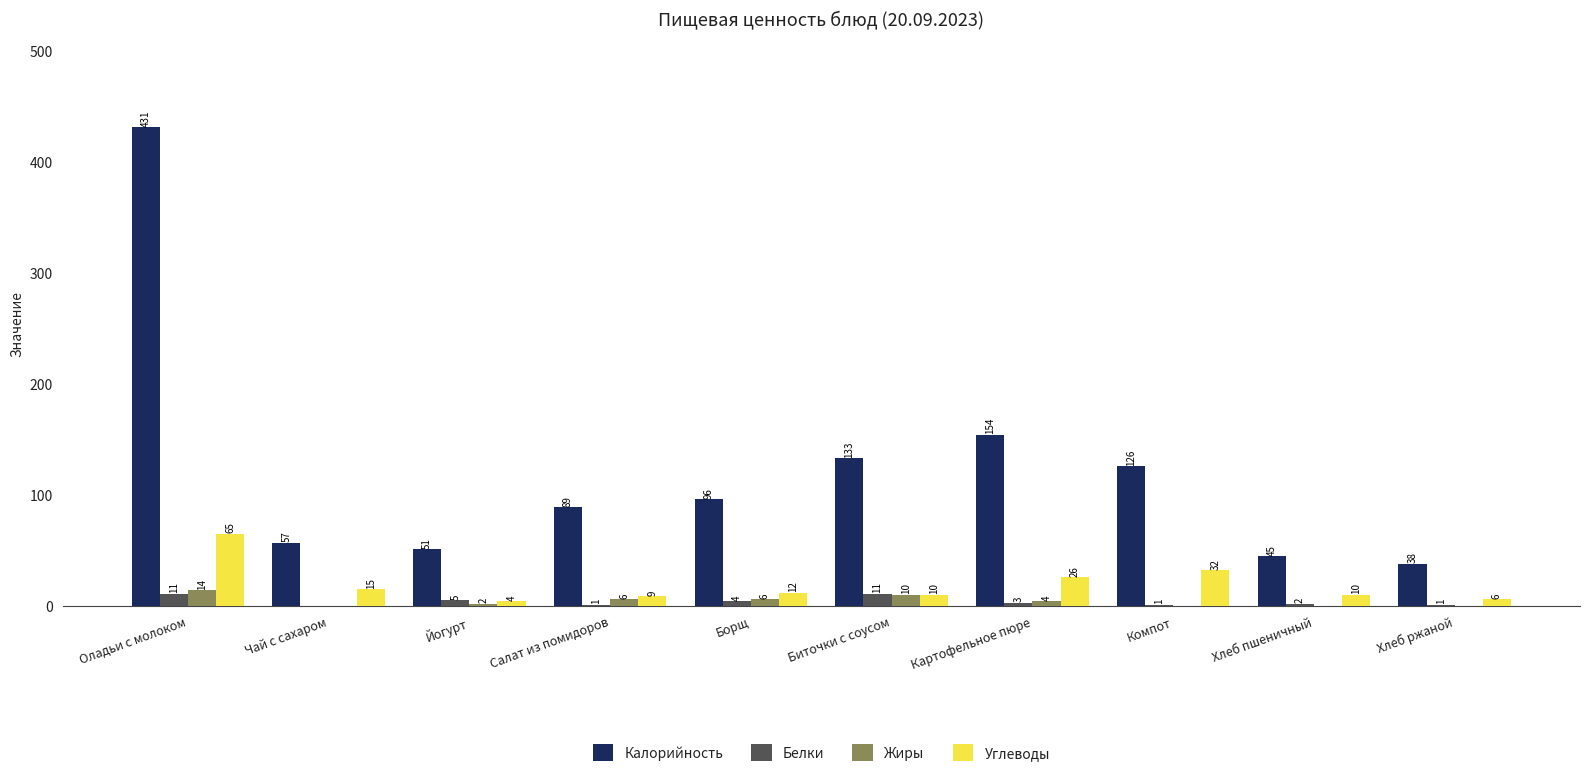

Are the bars grouped side by side (vs. stacked)?

Yes